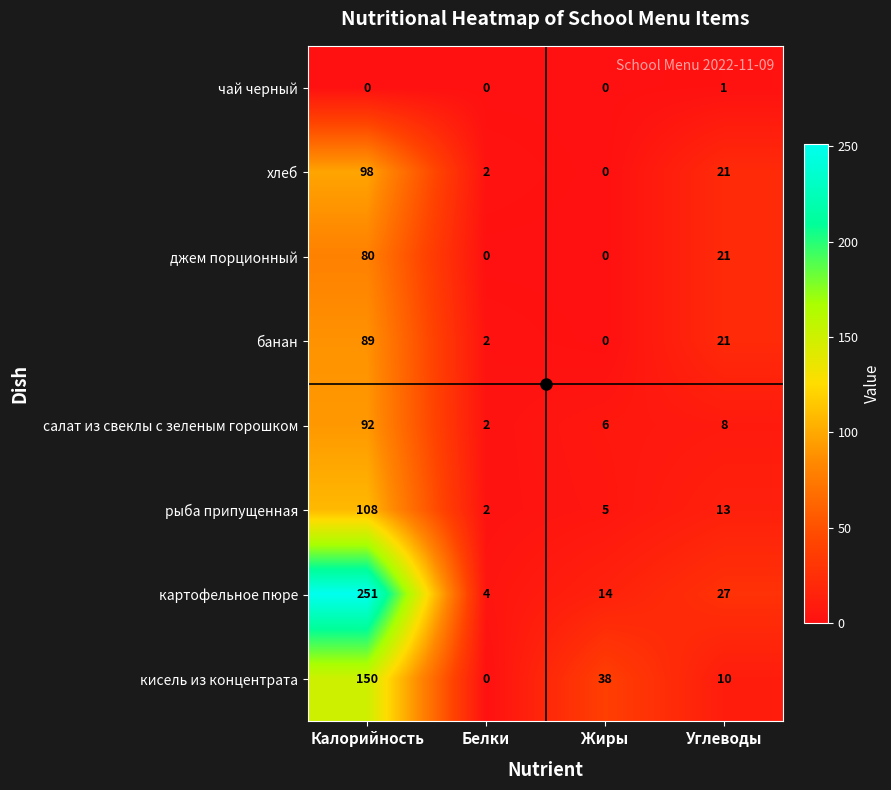

What is the sum of all картофельное пюре values?

296